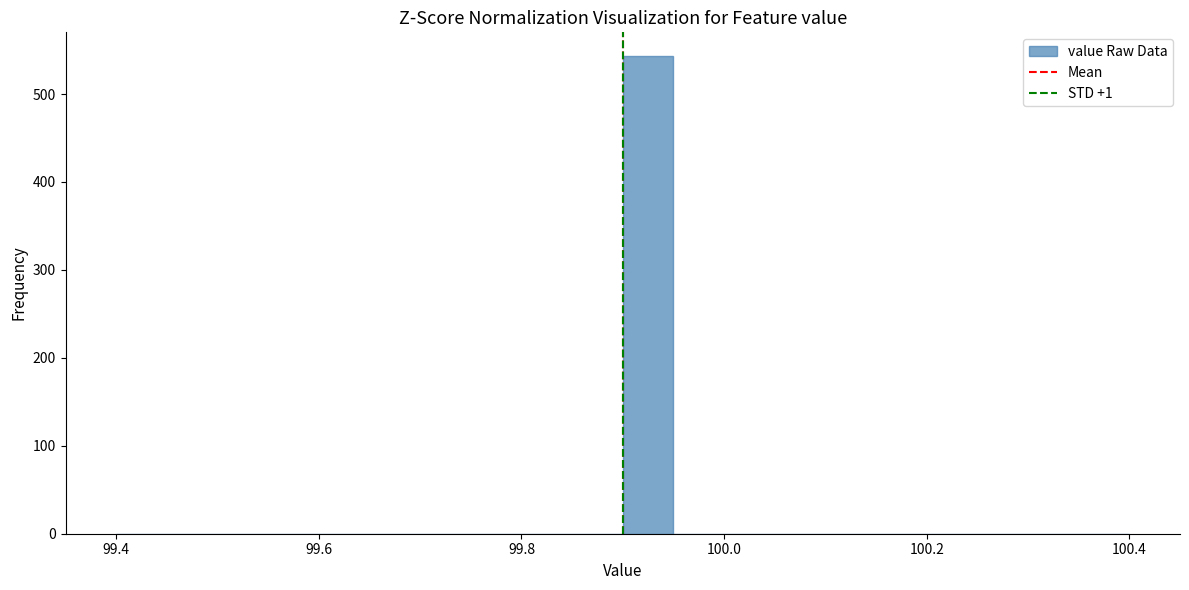

Around what value on the x-axis is the tallest bar? Give the approximate position of its centre, as read against the axis.

99.92